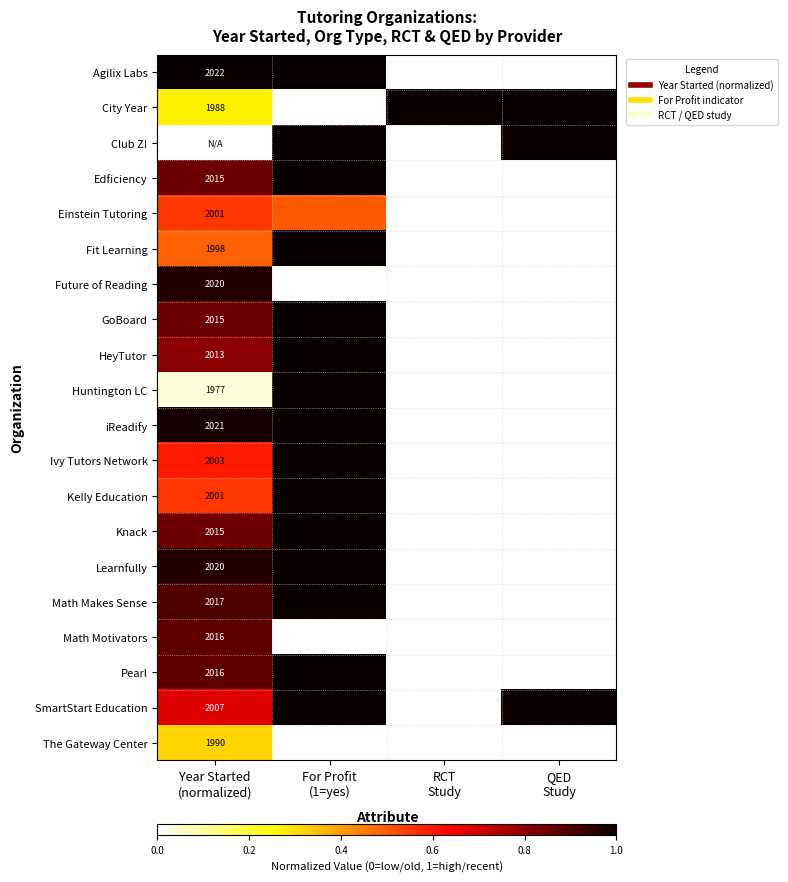

List the labels in order of Math Makes Sense value, largest first.

For Profit (1=yes), Year Started (normalized), RCT Study, QED Study